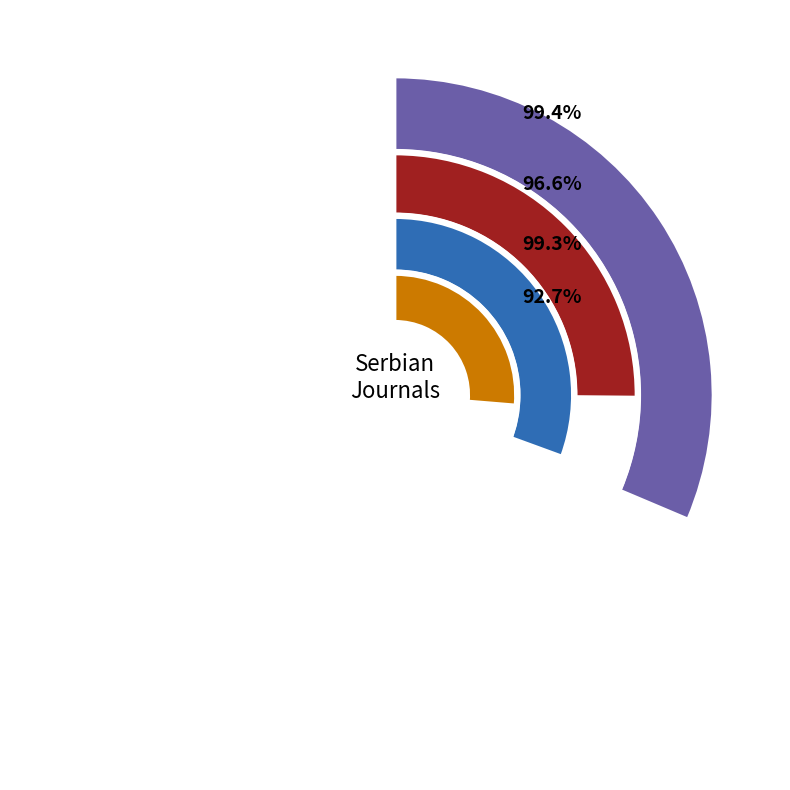

Between Istrazivanja and Istorija 20 Veka, which is larger?

Istorija 20 Veka